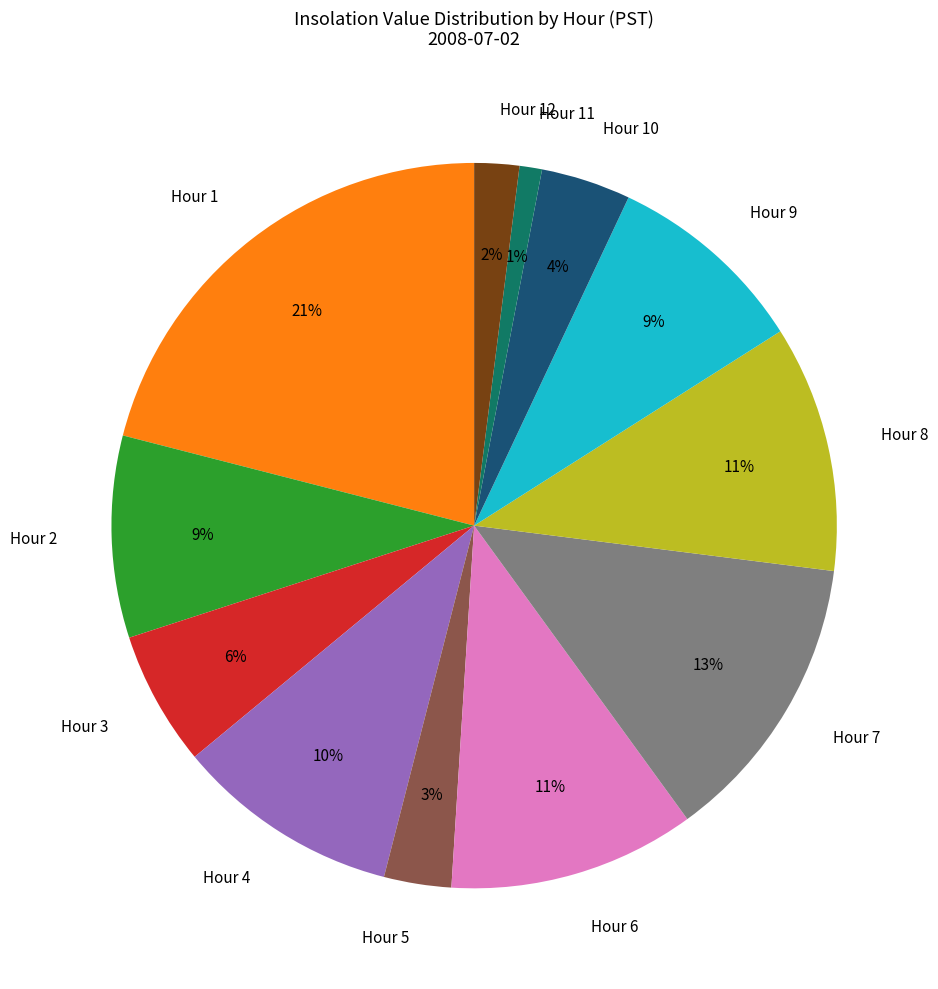

Is the sum of Hour 9 and Hour 4 greater than half?

No